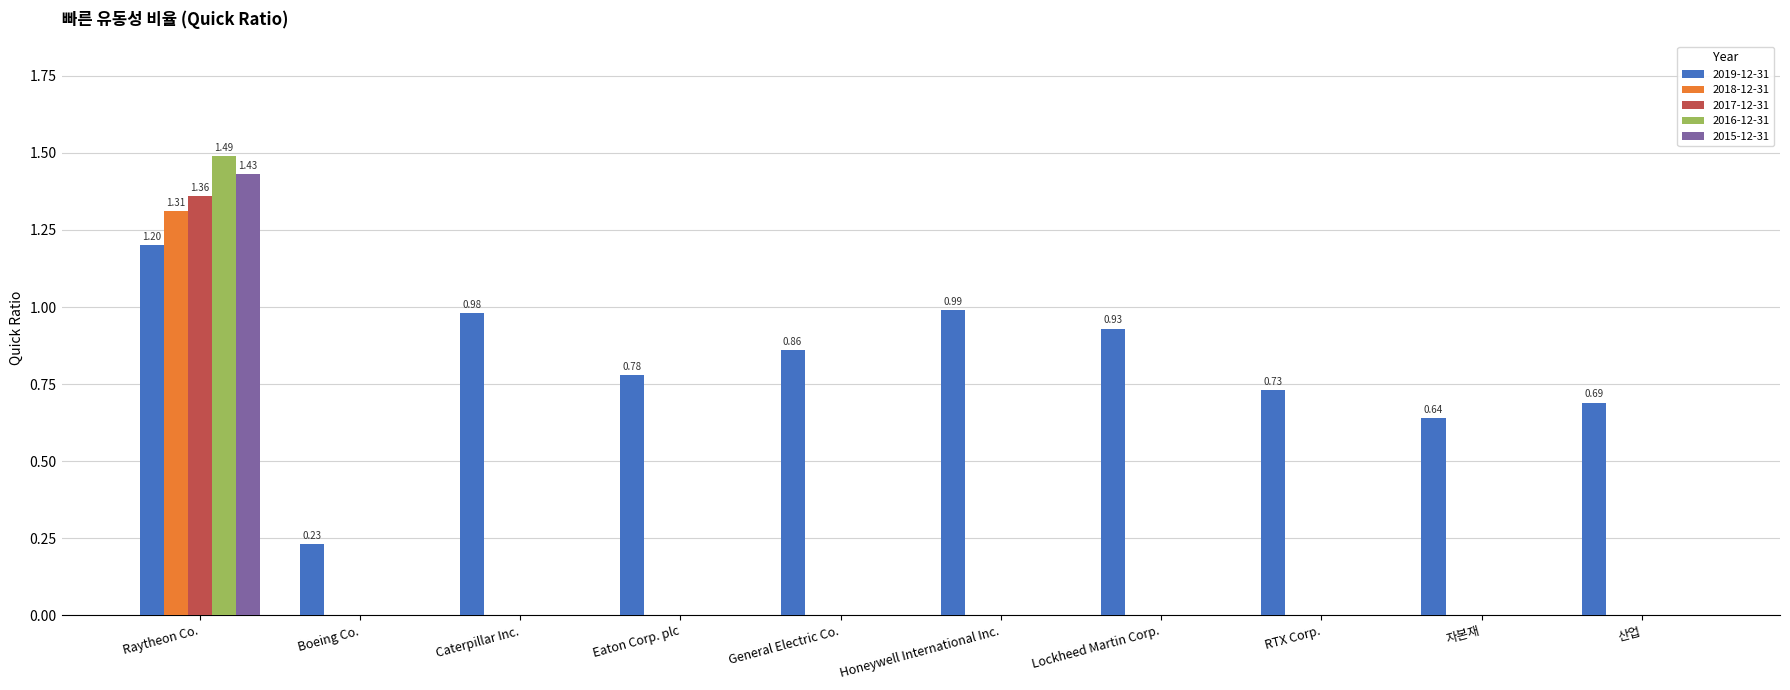

Are the bars horizontal?

No